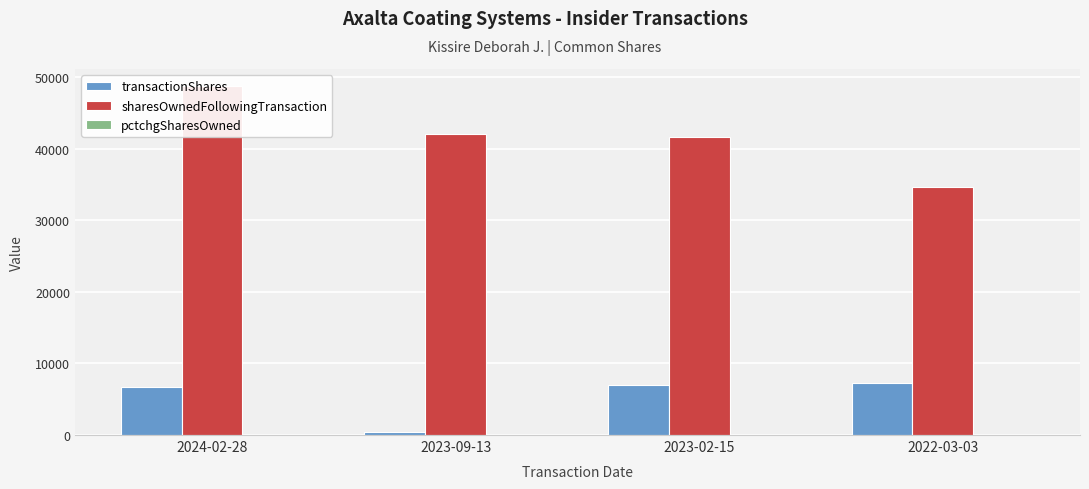

Between 2024-02-28 and 2022-03-03, which series saw the biggest shift?

sharesOwnedFollowingTransaction